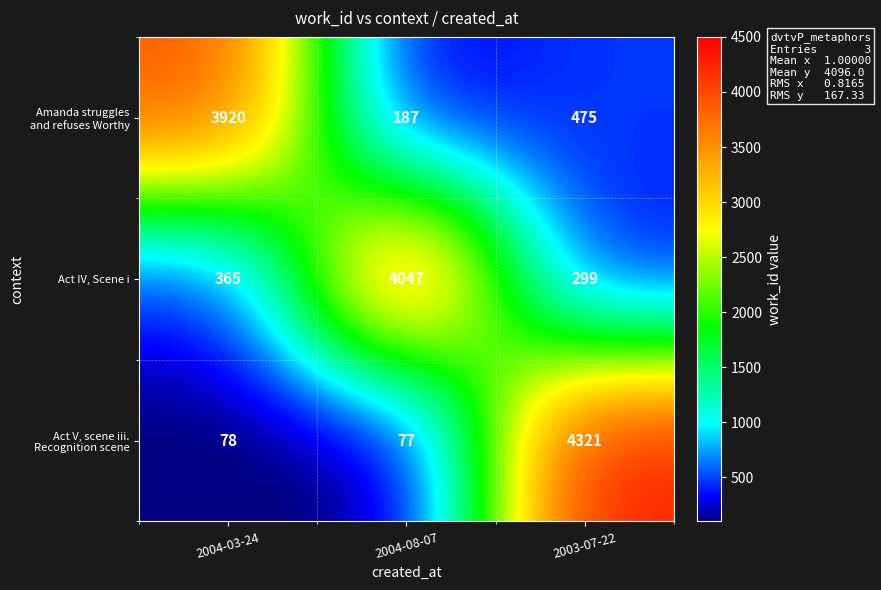

What is the difference between the second highest and minimum values in the Act IV, Scene i series?

66